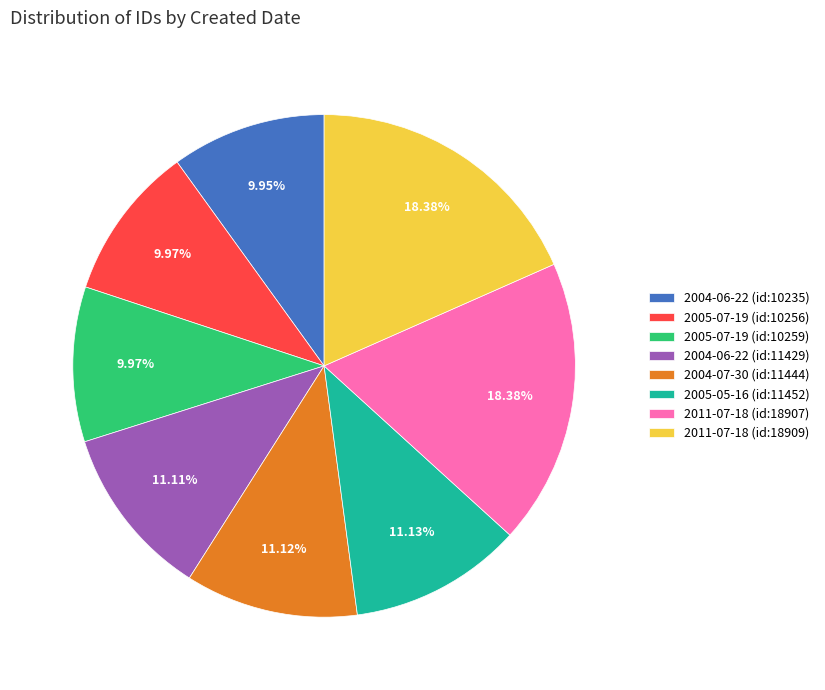

To the nearest percent, what is the average slice percentage?

12%